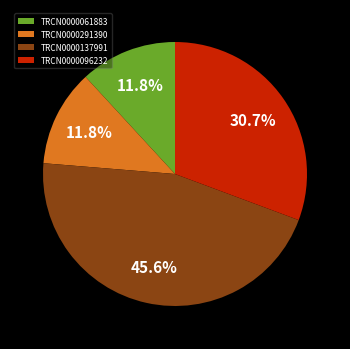

Which category has the biggest portion of the pie?

TRCN0000137991